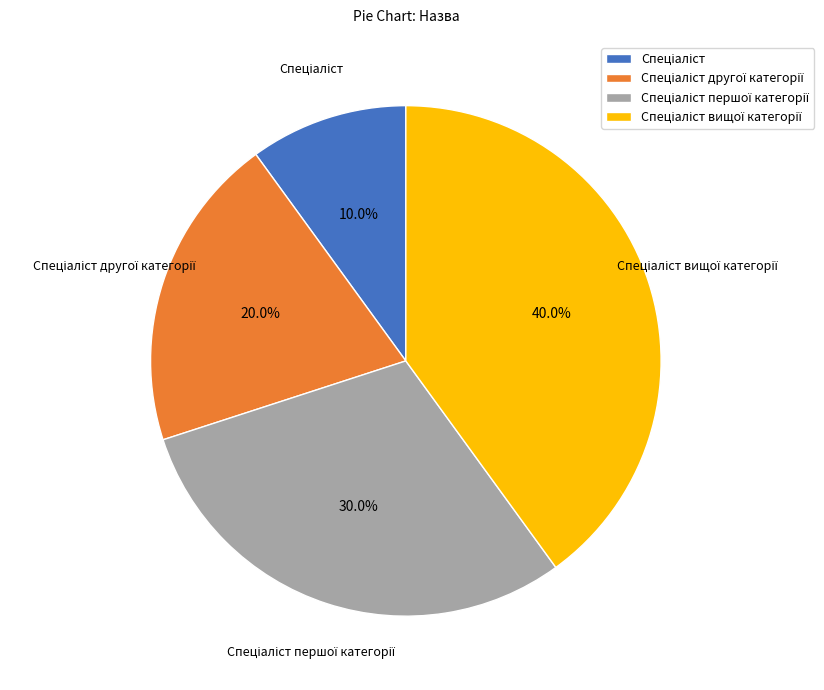

Is there any slice that represents more than half of the pie?

No